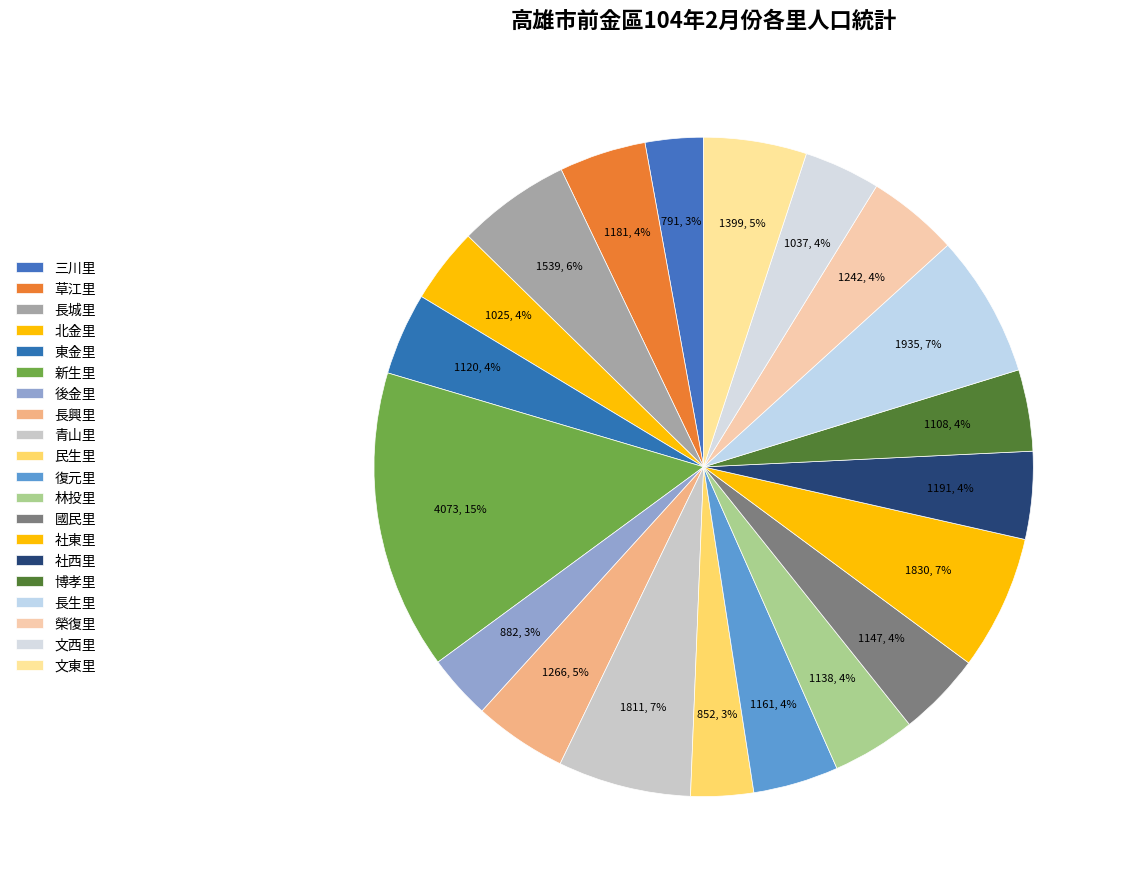

What portion of the pie excludes 博孝里?

96.0%